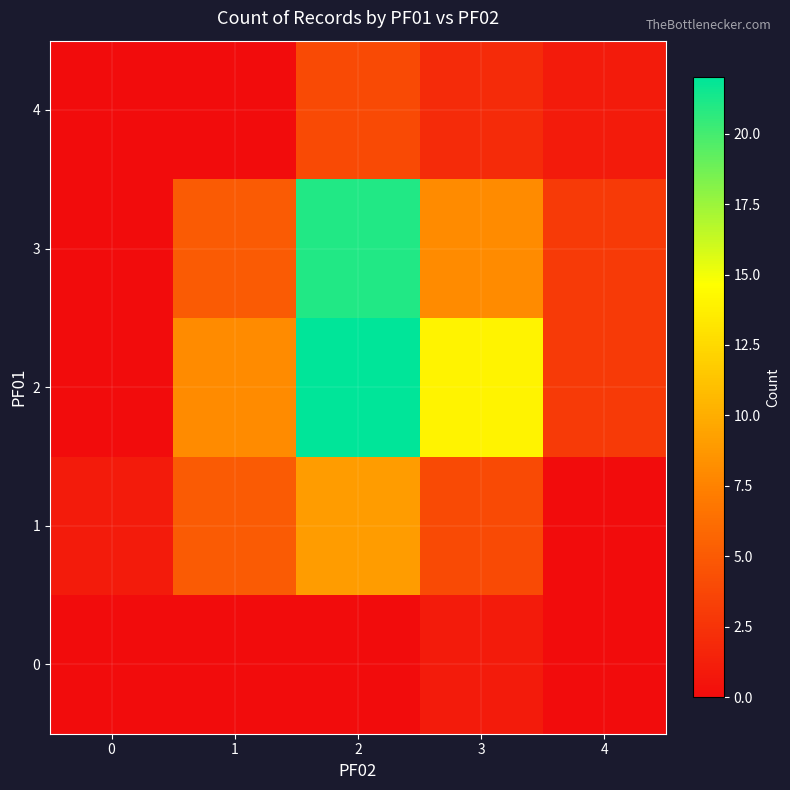

Reading left to right, extract all data points from this chart.

0: 0=0	1=0	2=0	3=1	4=0
1: 0=1	1=5	2=9	3=4	4=0
2: 0=0	1=8	2=22	3=14	4=3
3: 0=0	1=5	2=21	3=8	4=3
4: 0=0	1=0	2=4	3=2	4=1